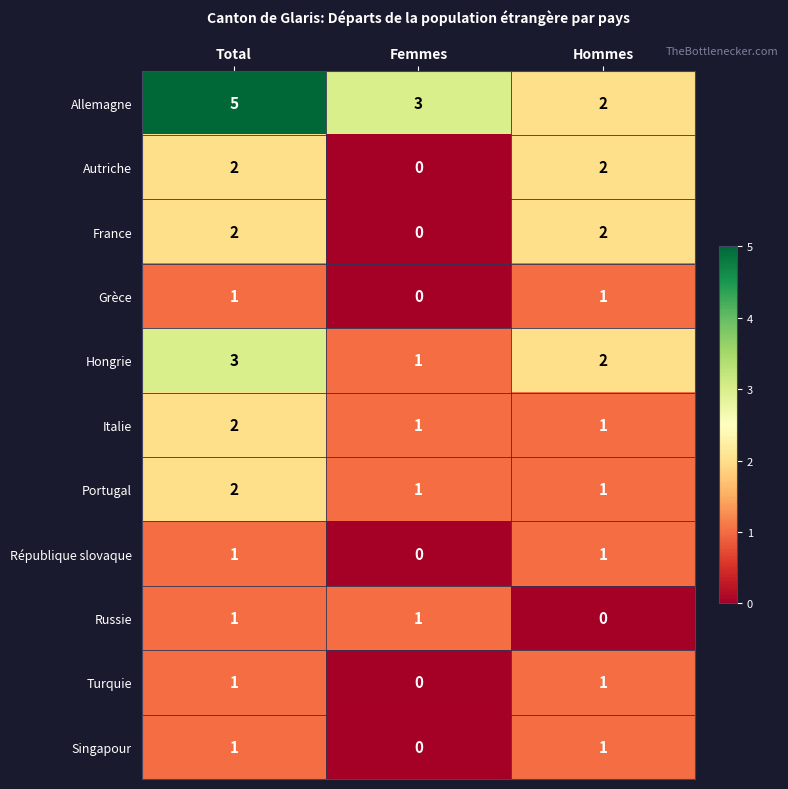

Count the France values in the range 0 to 2.

3